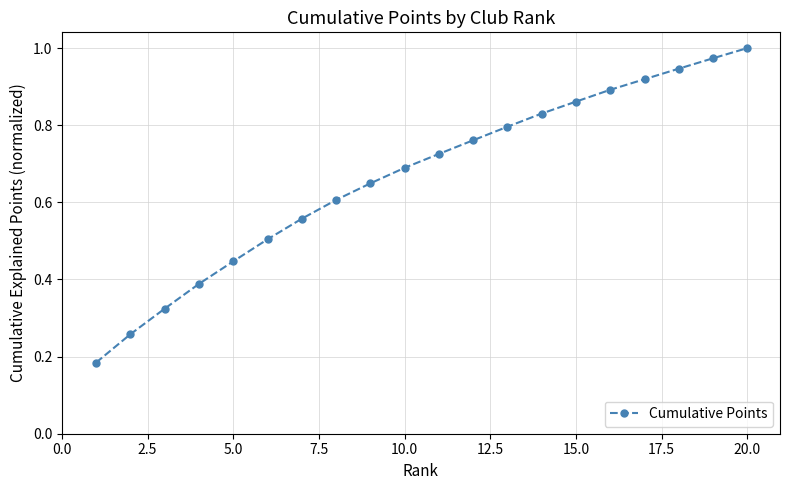

True or false: there are more than 2 points higher than both neighbors.

False